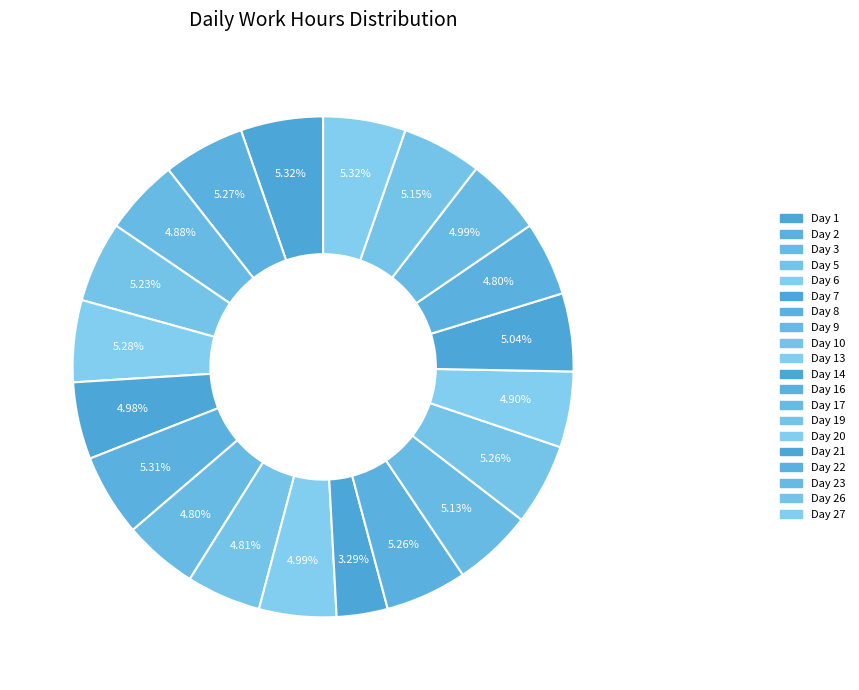

Count the number of slices in the pie.

20